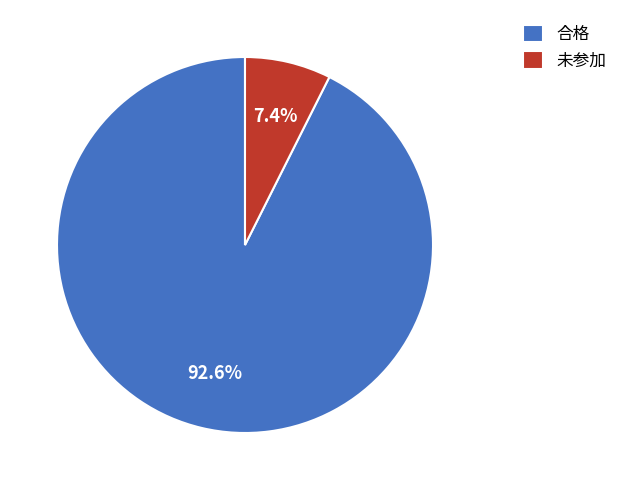

Between 未参加 and 合格, which is larger?

合格